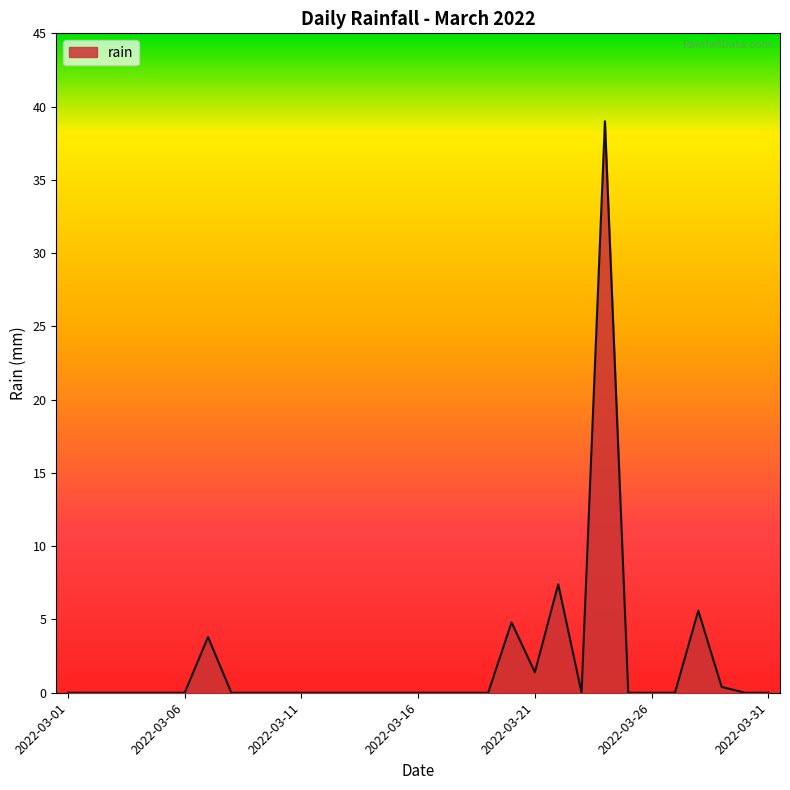

What is the greatest value displayed?

39.0